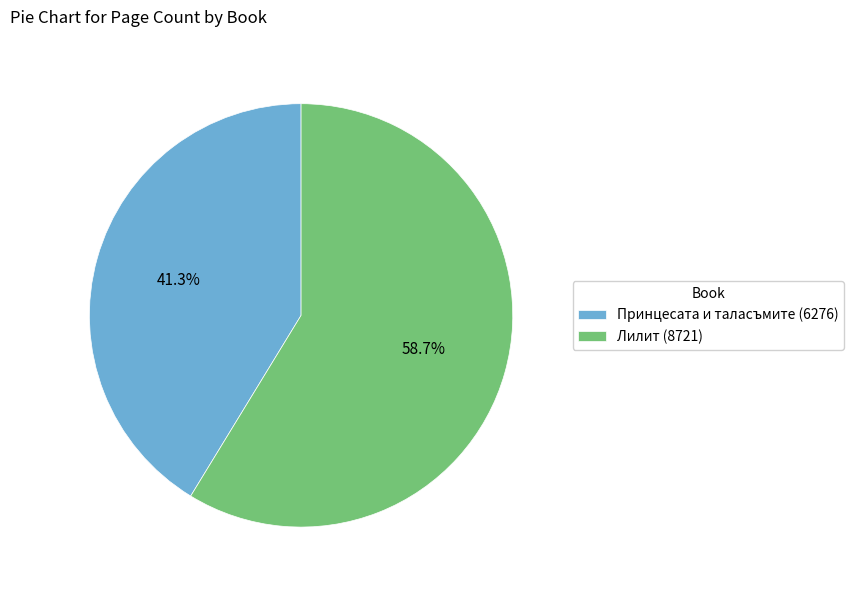

How many slices are in this pie chart?

2